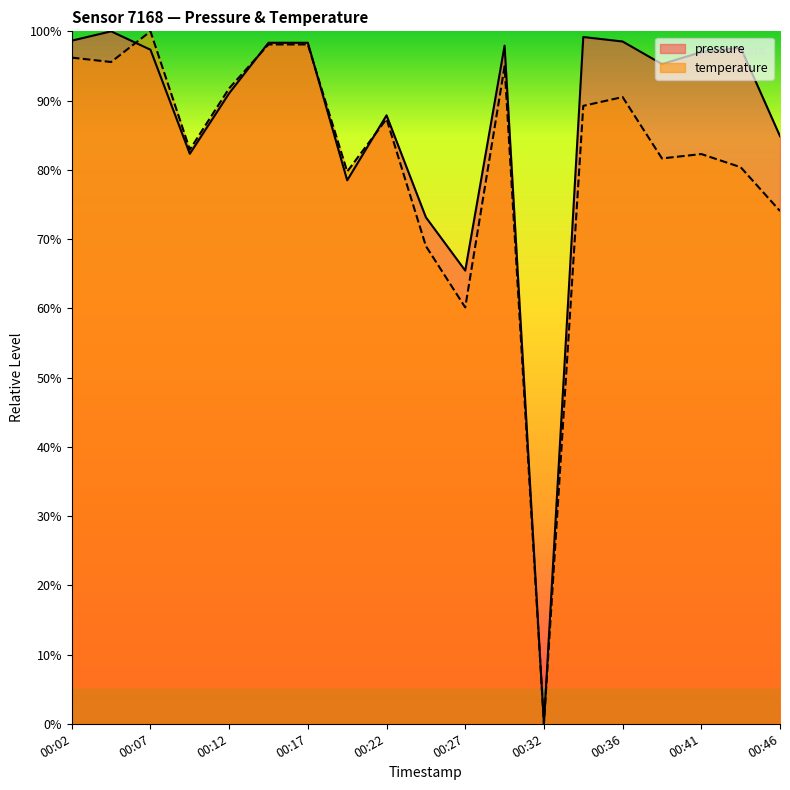

What is the value of the temperature point at the 17th from the left?

82.3